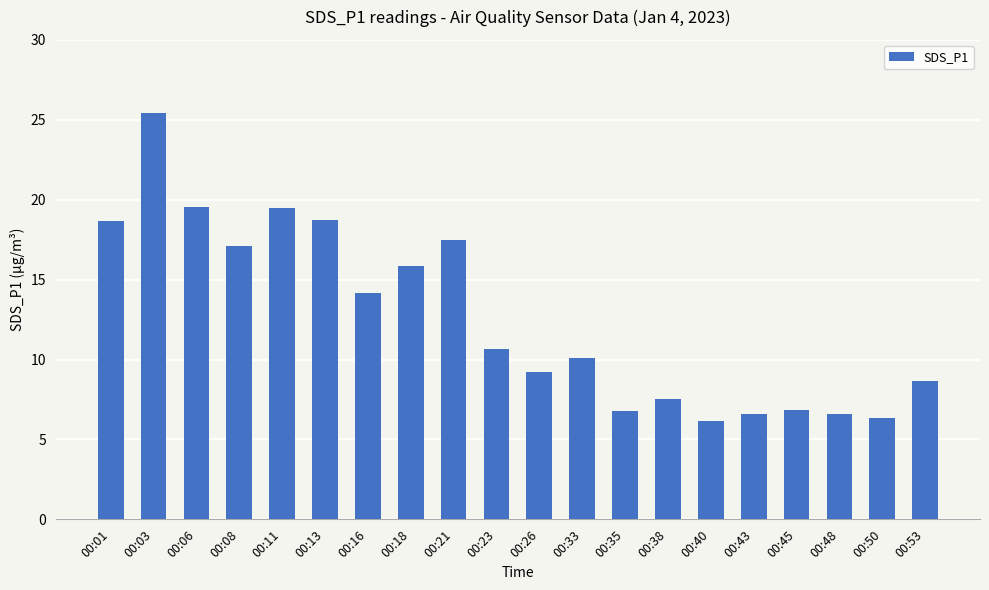

Which has a higher value, 00:08 or 00:48?

00:08